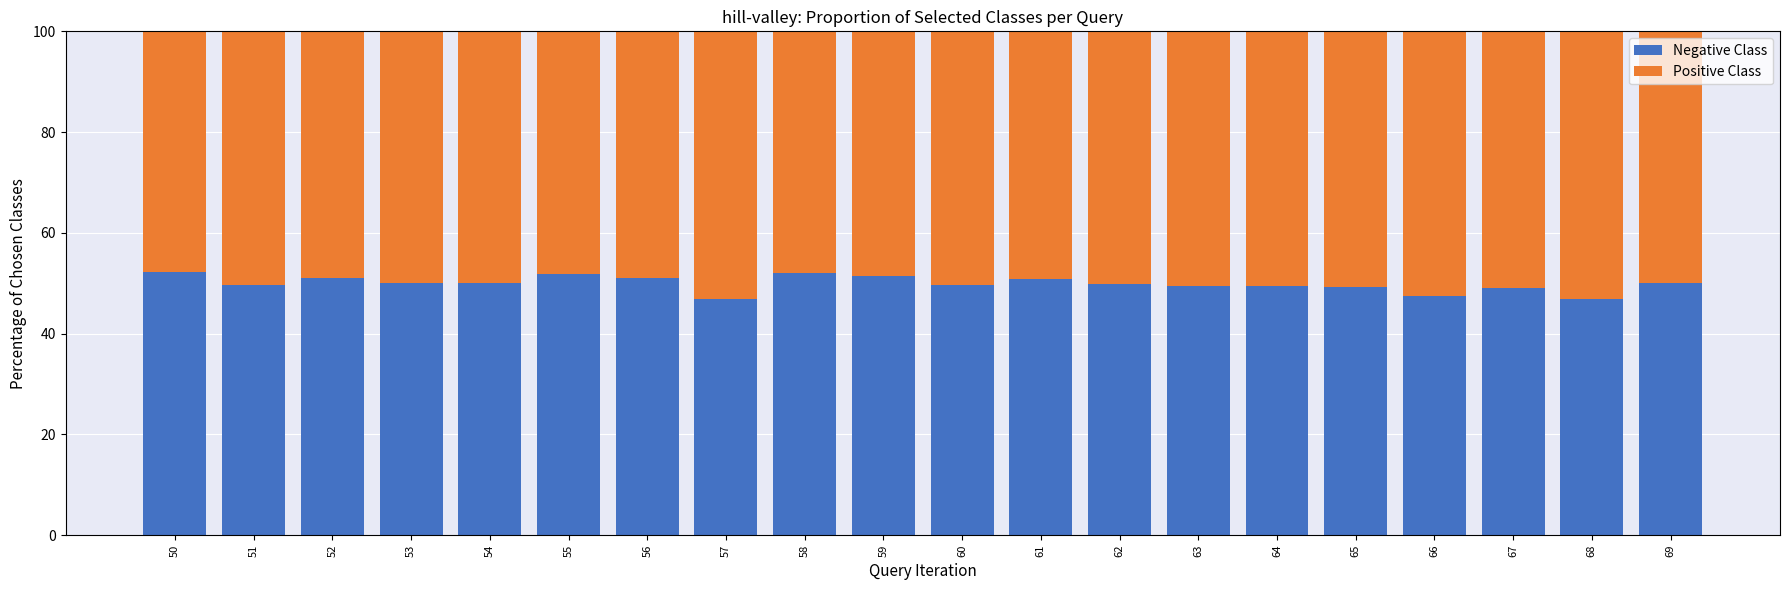

What are all the series names shown in the legend?

Negative Class, Positive Class